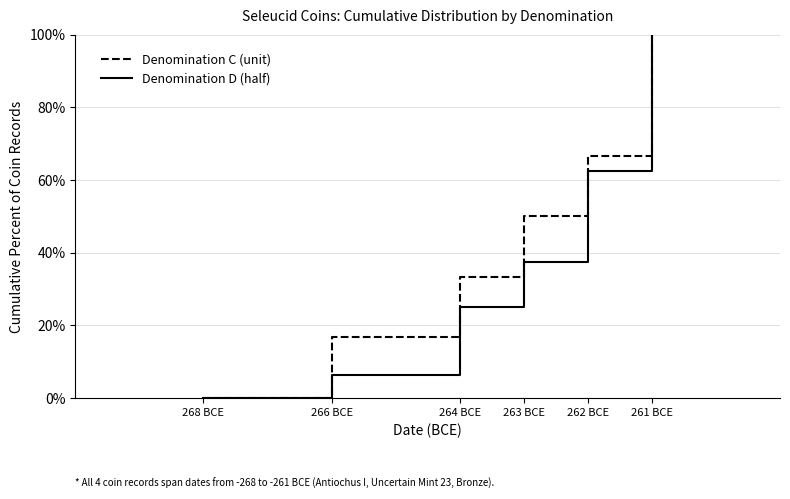

Which category has the lowest value across all series?

268 BCE